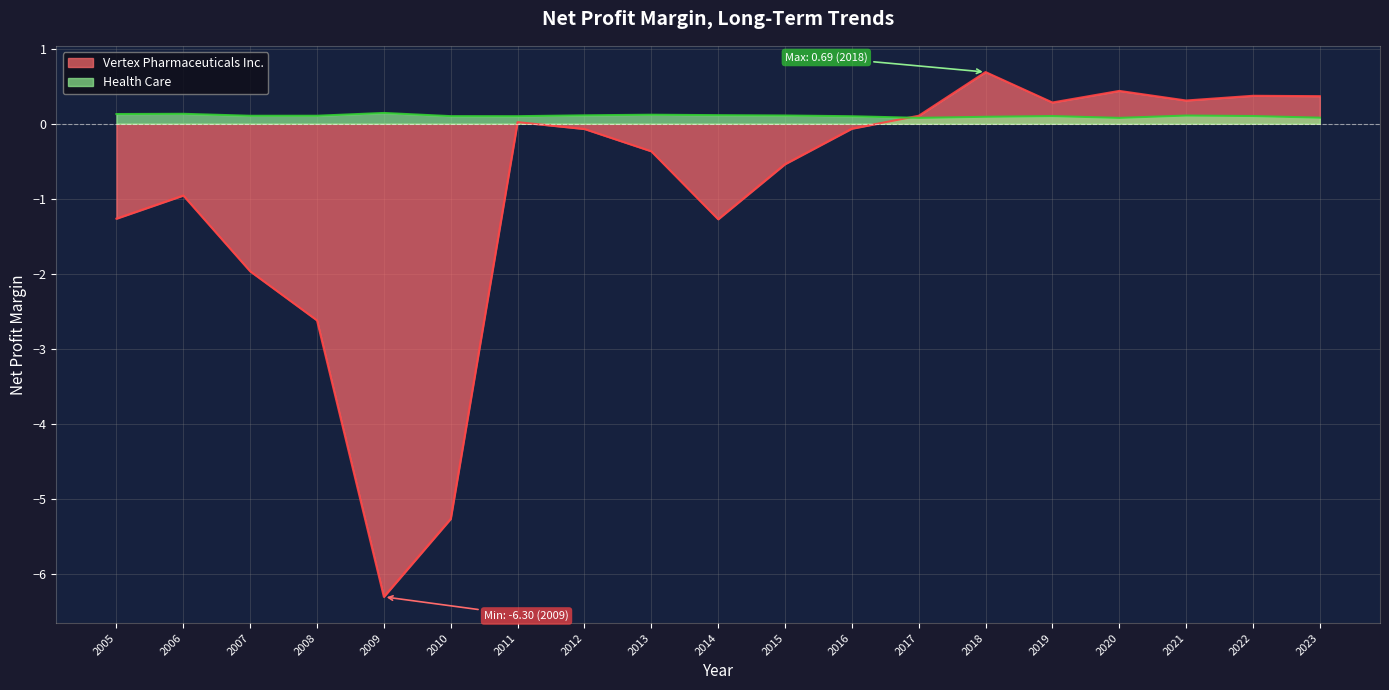

Is it true that Vertex Pharmaceuticals Inc. equals -6.3 at 2009?

True